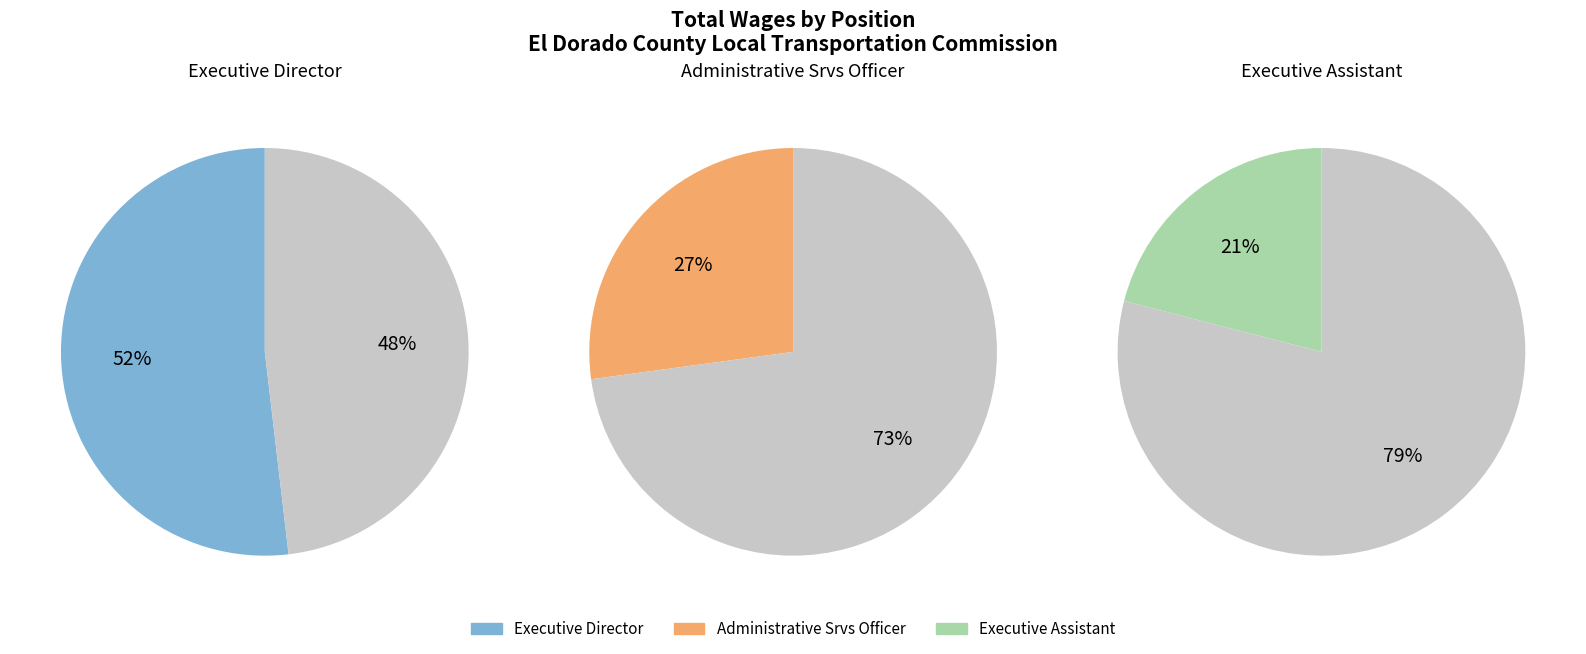

Count the number of slices in the pie.

3